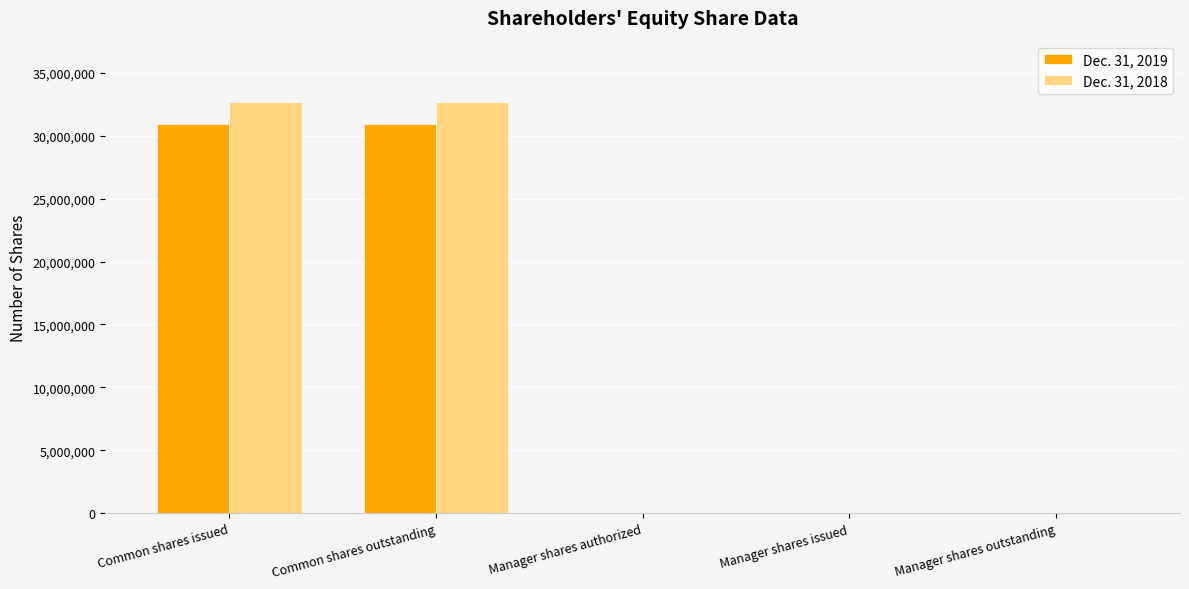

What is the greatest value displayed?

32650019